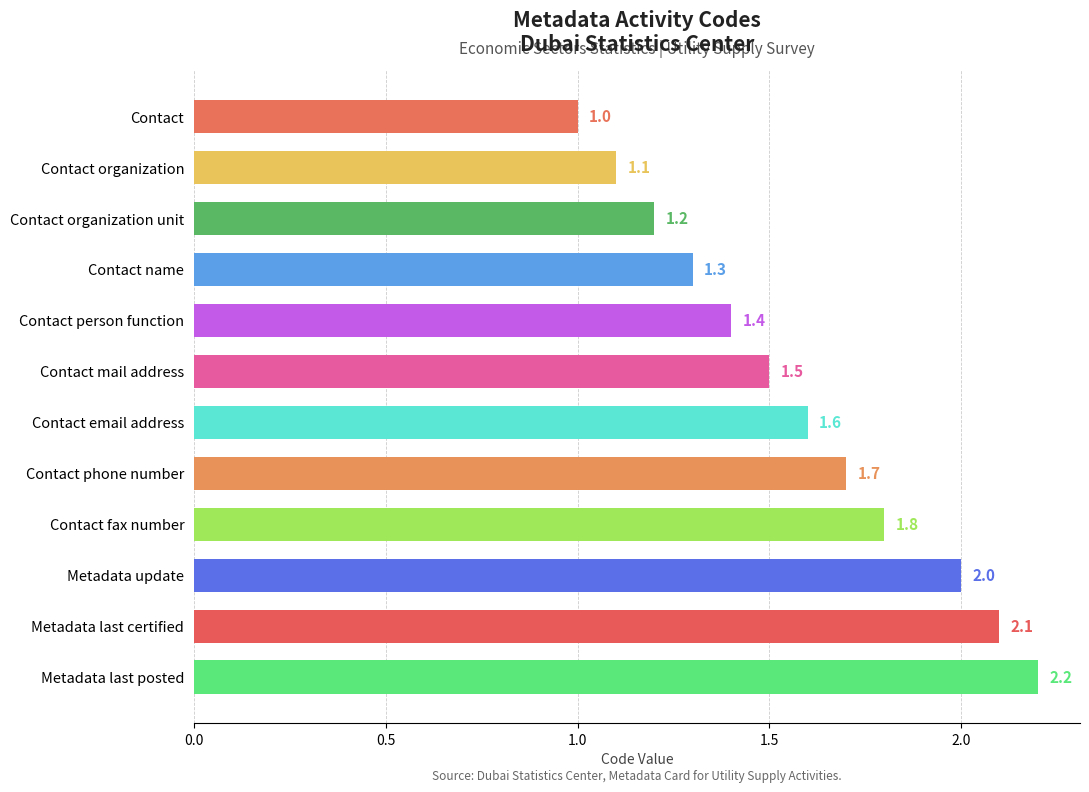

Reading bottom to top, extract all data points from this chart.

2.2	2.1	2.0	1.8	1.7	1.6	1.5	1.4	1.3	1.2	1.1	1.0